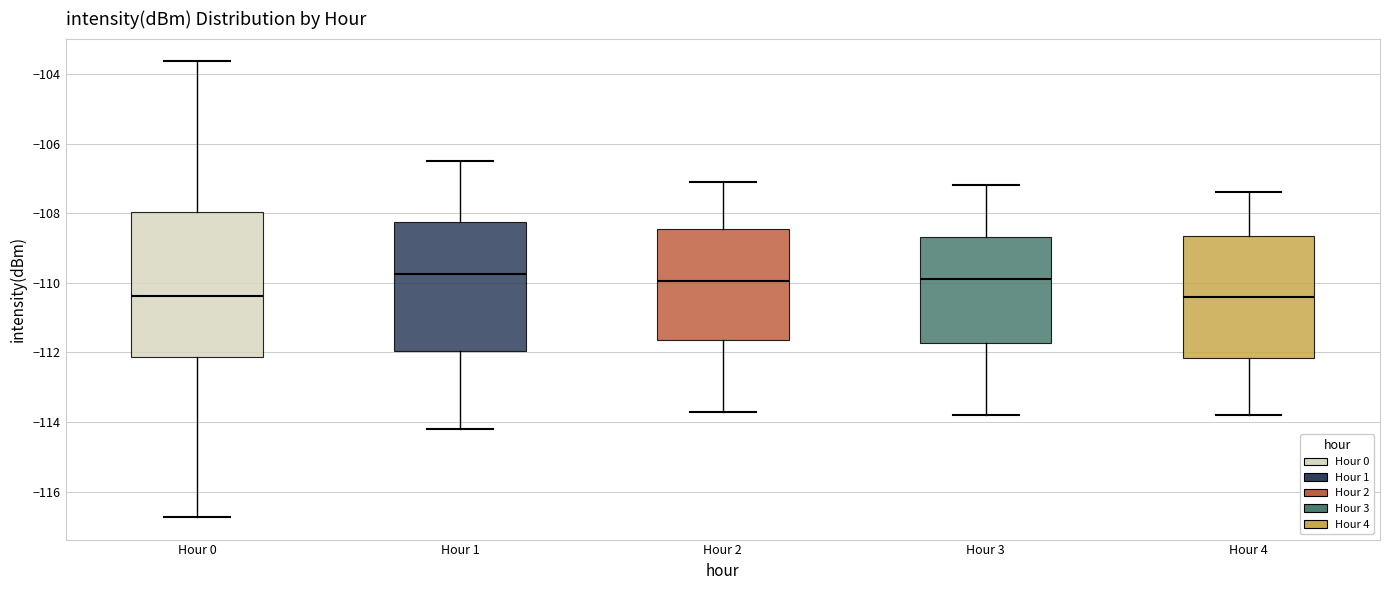

Which box is the tallest, from its lower edge to its upper edge?

Hour 0